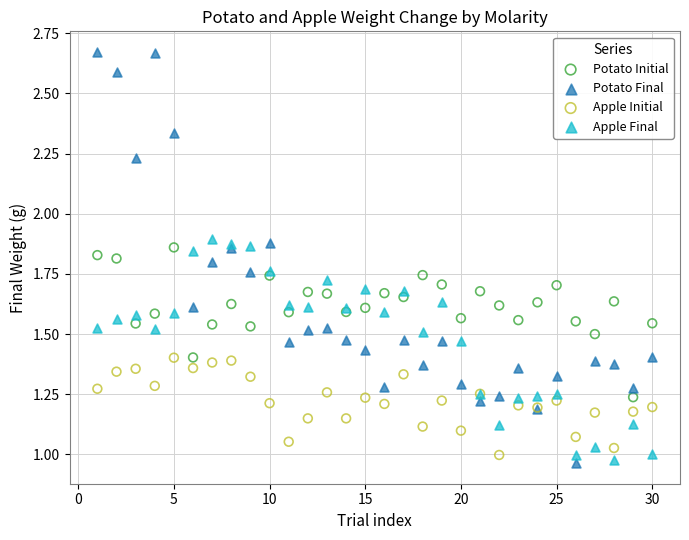

Which series has the widest spread of Y values?

Potato Final